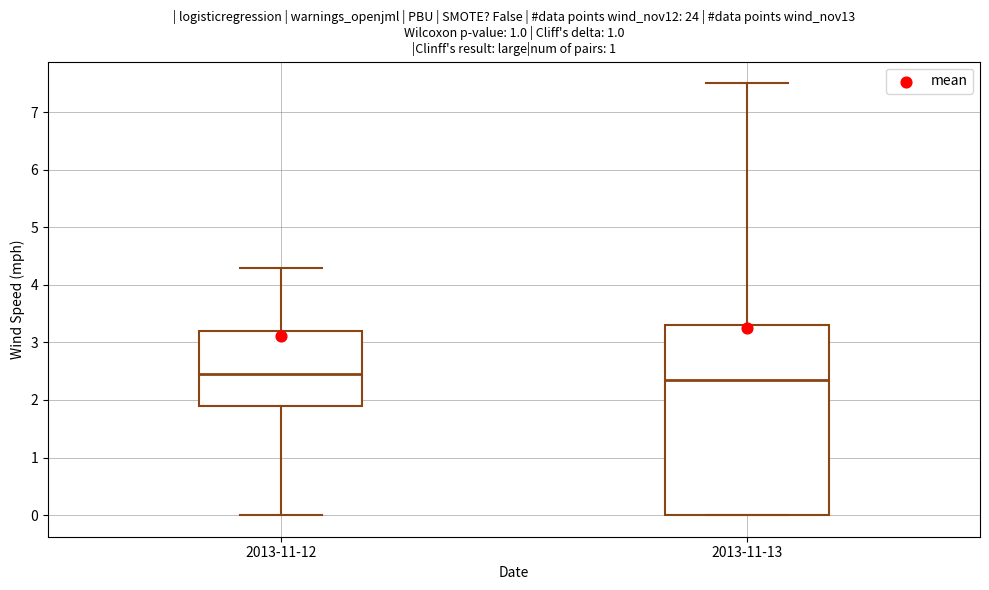

Reading left to right, transcribe this box plot: for each box, give where its median line is, the range the box spans, and where its two whiskers end, as read against the y-axis. The values are not printed on the chart, so give them approximately, as read against the axis.

2013-11-12: median 2.5, box 1.9 to 3.2, whiskers 0.0 to 4.3
2013-11-13: median 2.4, box 0.0 to 3.3, whiskers 0.0 to 7.5